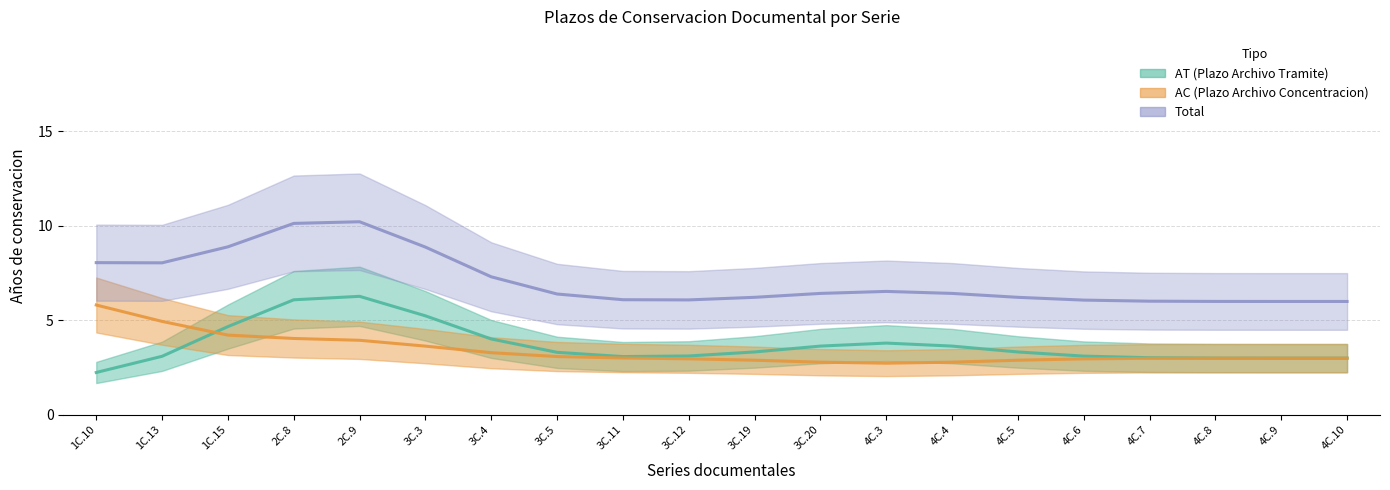

True or false: Total and AC (Plazo Archivo Concentracion) cross at least once.

False